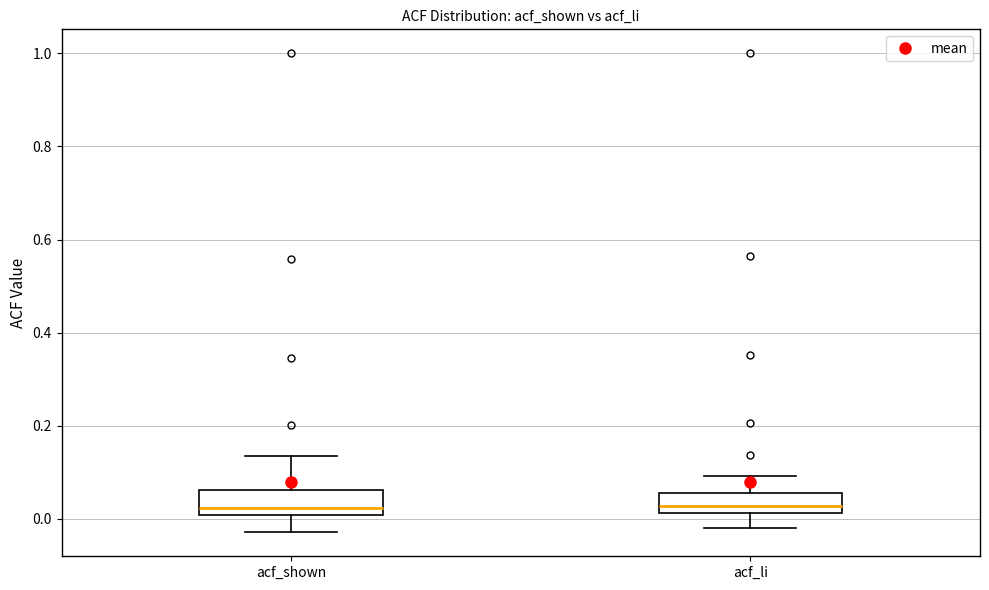

Where does the upper whisker of the box for acf_li end on the y-axis? The values are not printed on the chart, so give them approximately, as read against the axis.

0.10